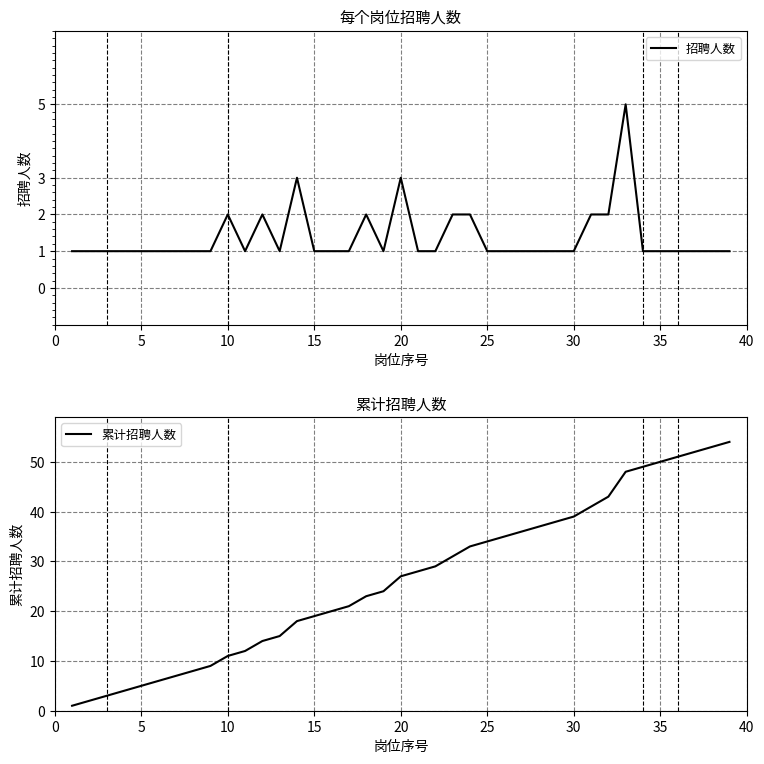

True or false: 招聘人数 and 累计招聘人数 intersect in this chart.

False